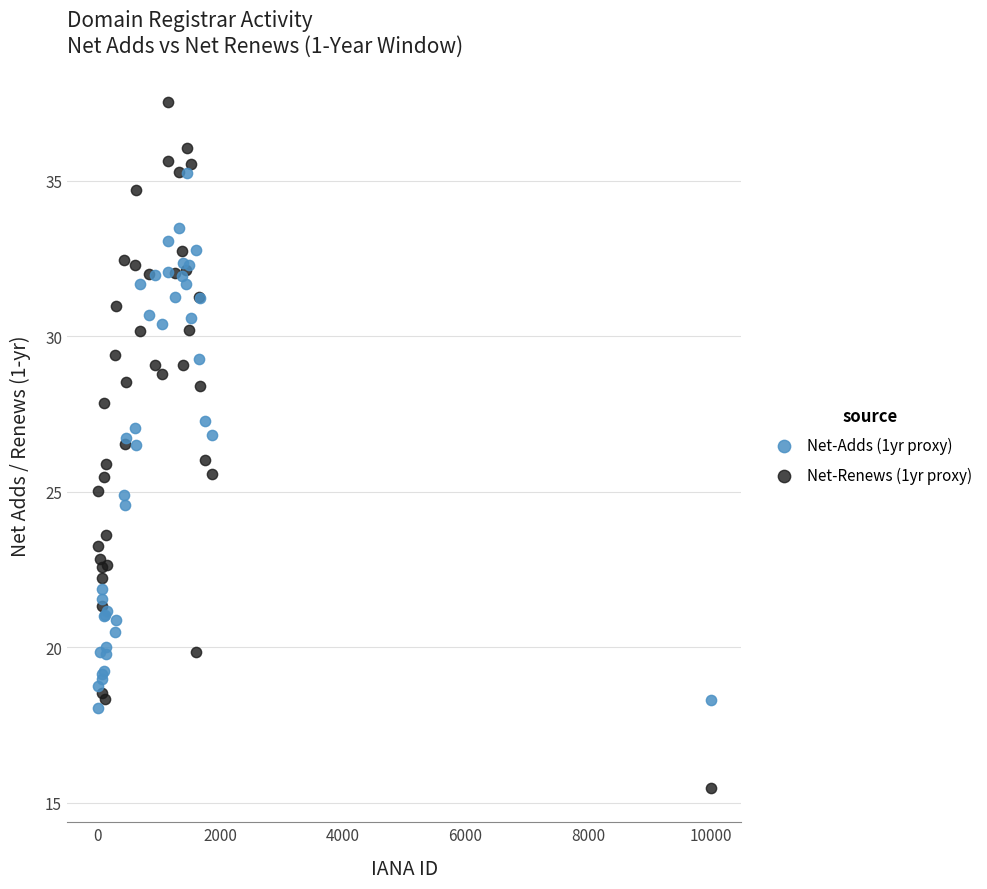

Which series contains the highest Y value?

Net-Renews (1yr proxy)